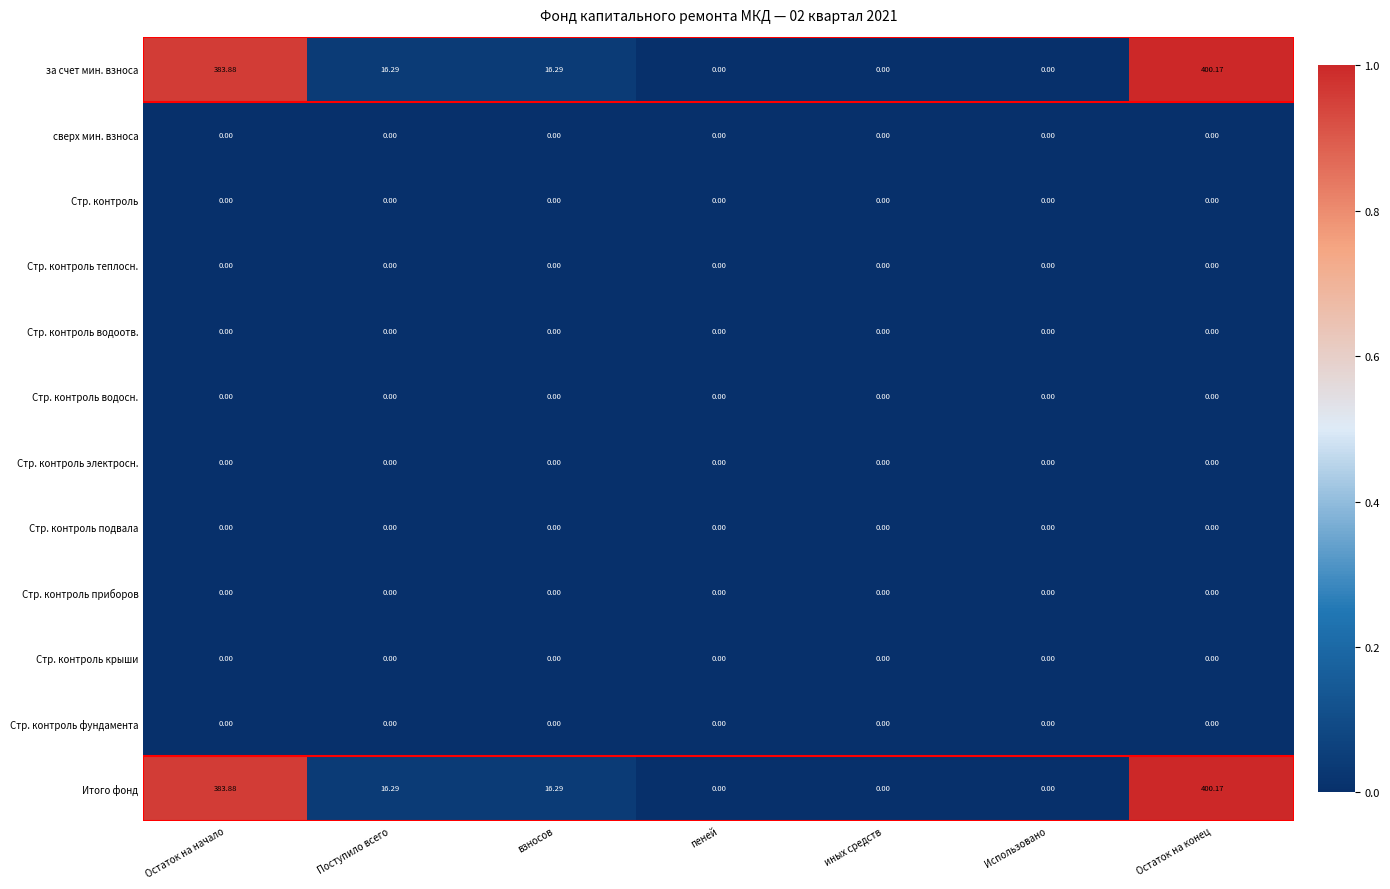

At which label does за счет мин. взноса first exceed 16?

Остаток на начало